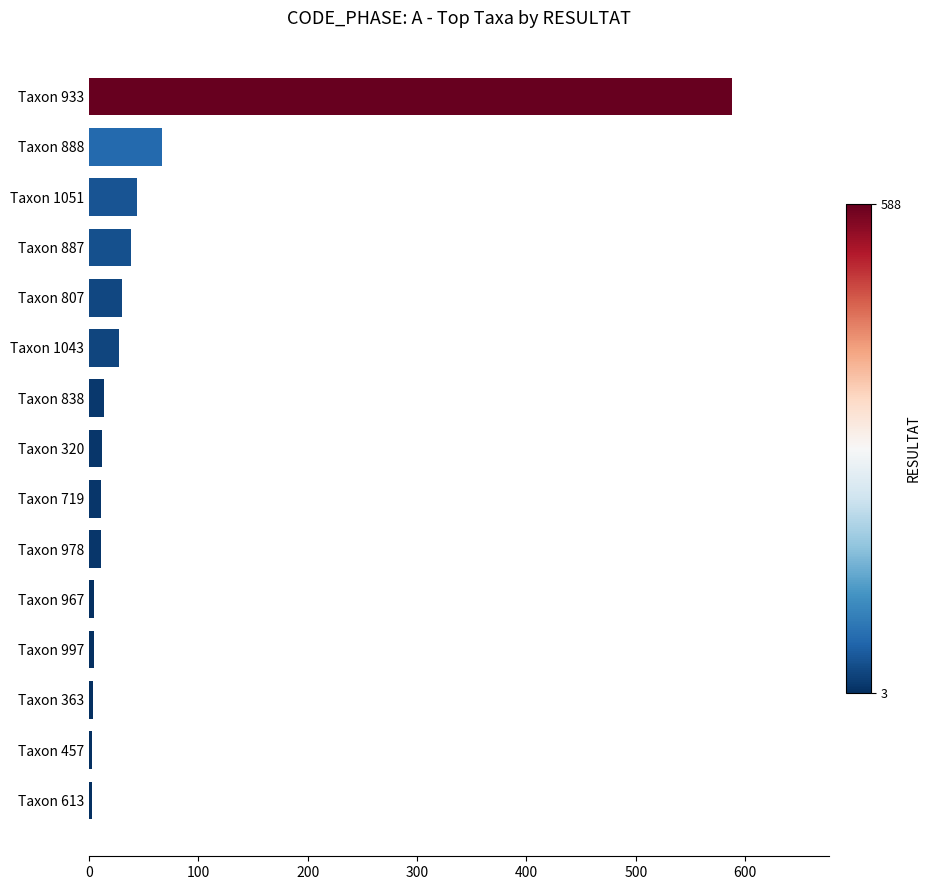

How many bars are there in total?

15